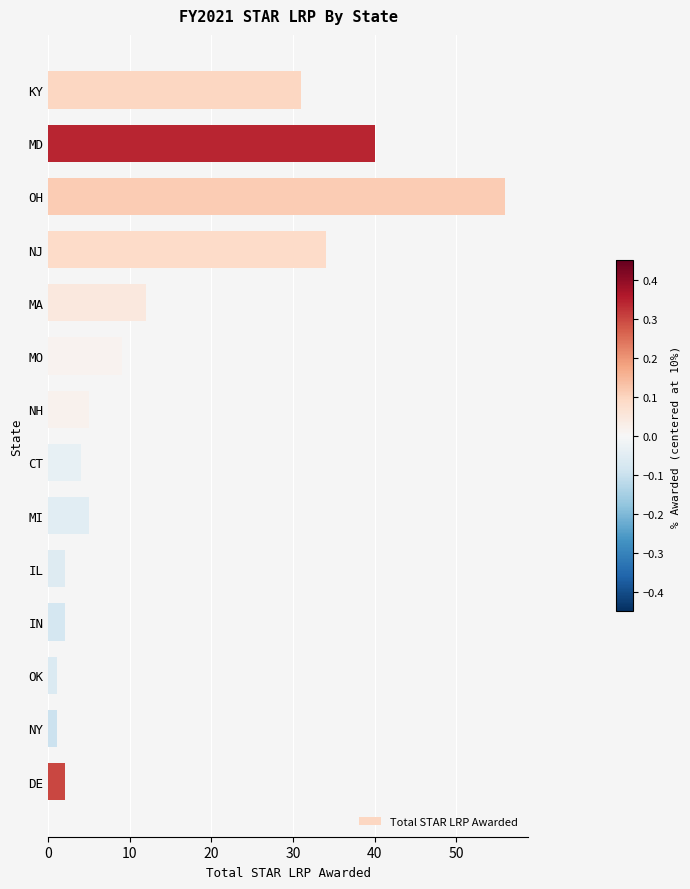

What is the difference between the values at NH and OH?

51